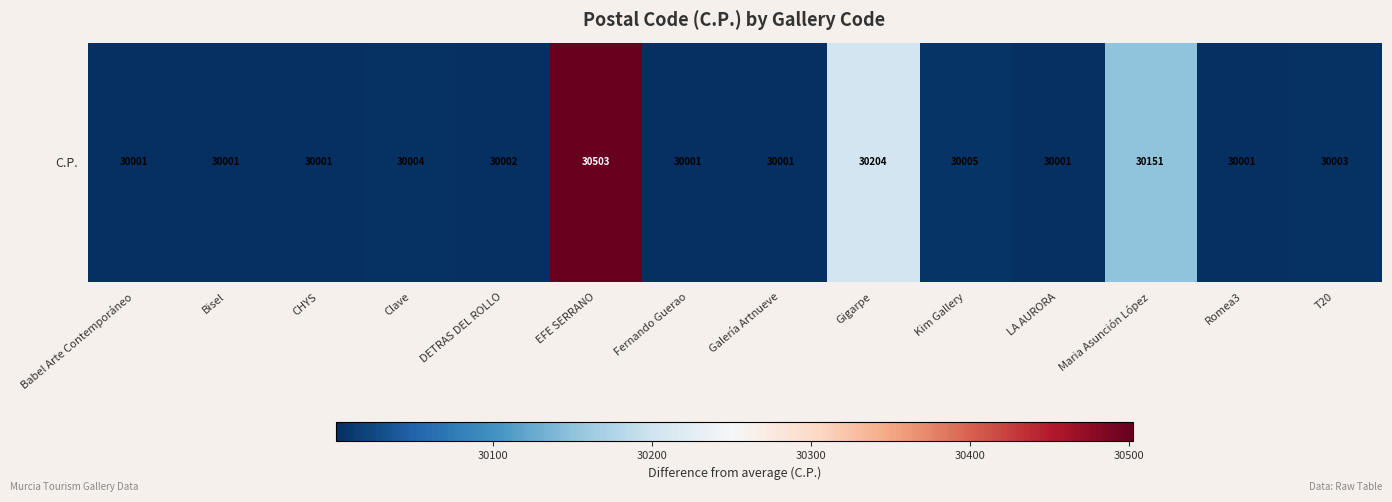

What is the change in value from EFE SERRANO to Romea3?

-502